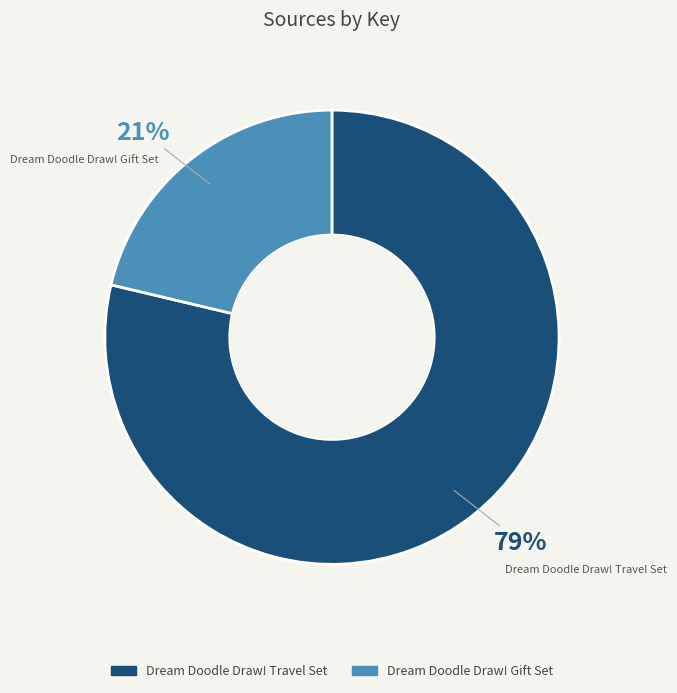

Is there any slice that represents more than half of the pie?

Yes